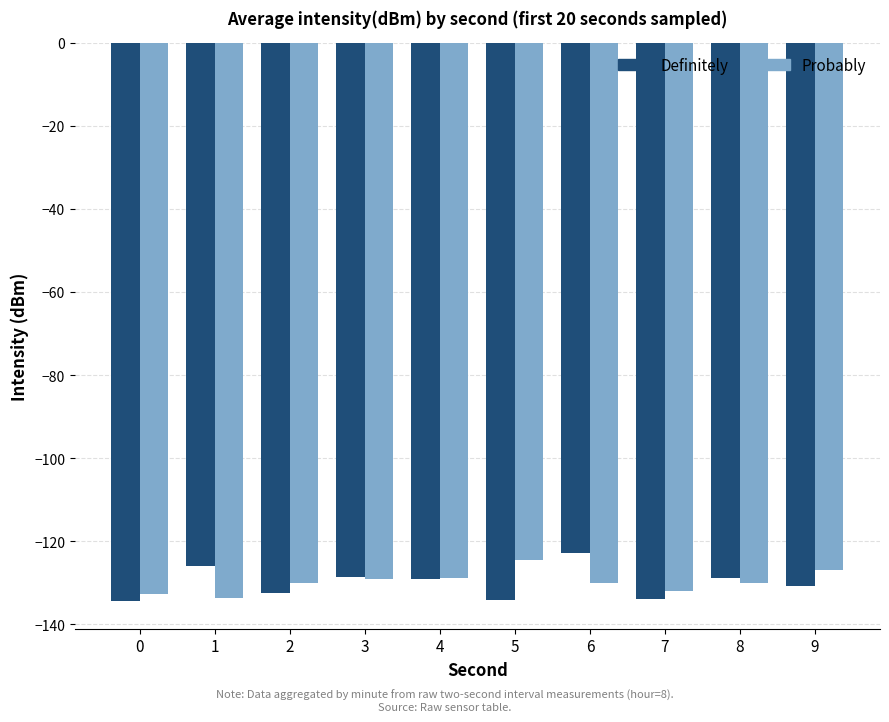

Where is Definitely nearest to the value -128?

3